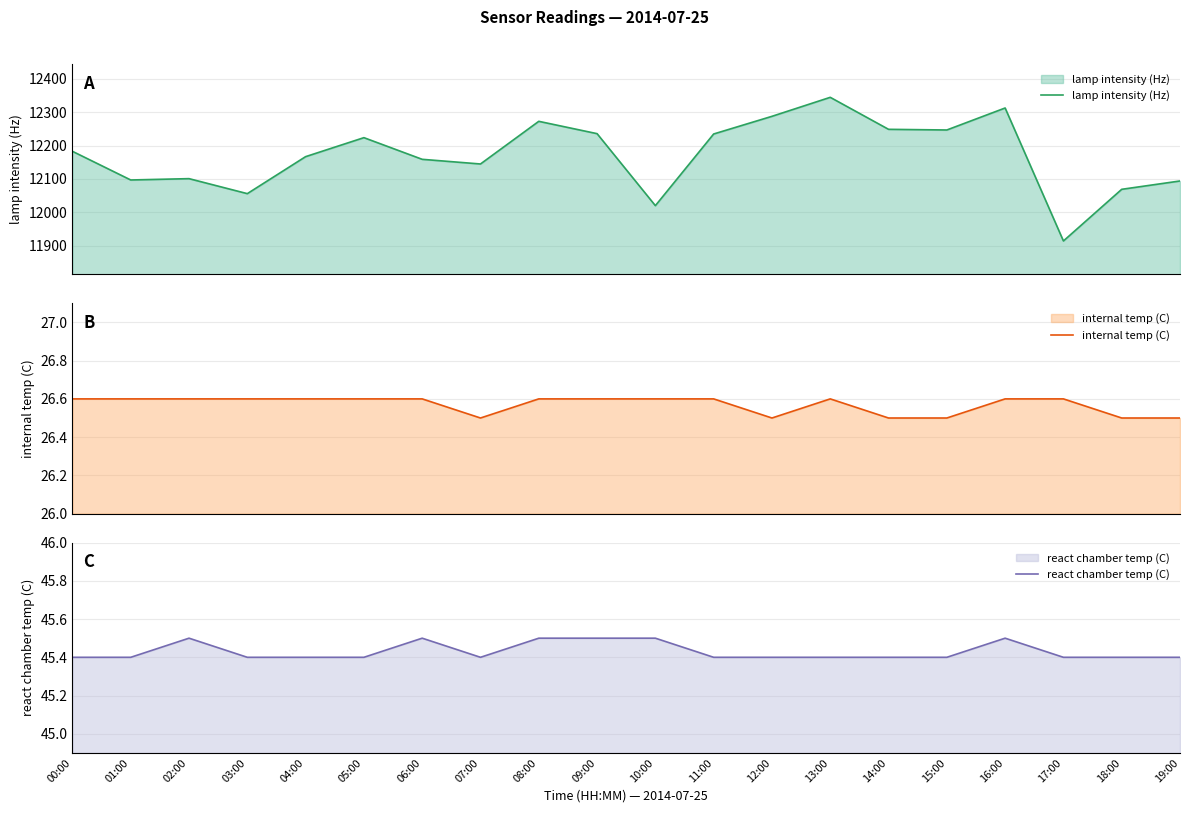

Is it true that react chamber temp (C) equals 28.5 at 10:00?

False